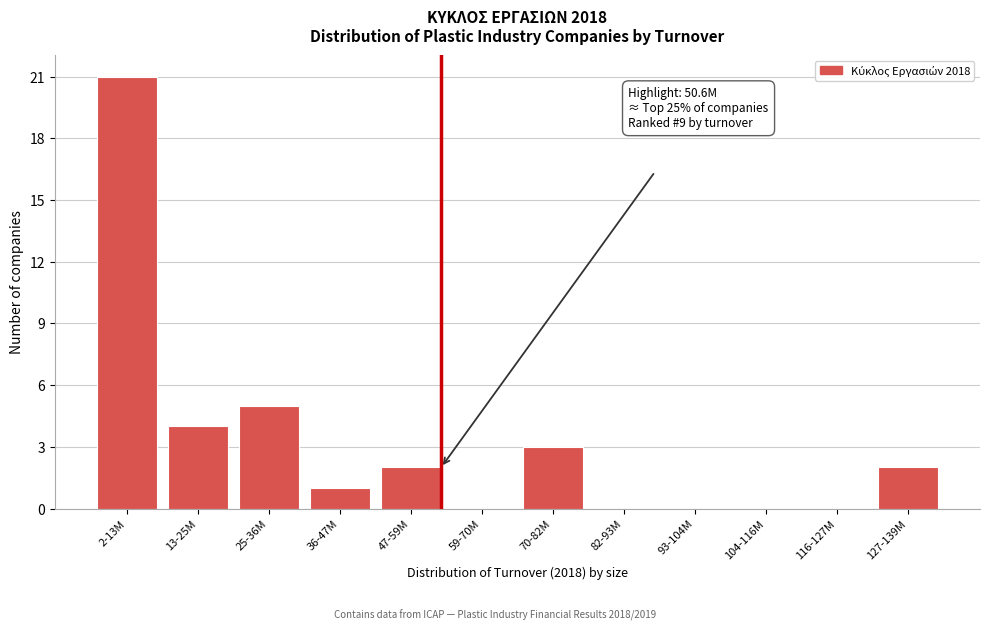

Reading left to right, transcribe all the data shown in this chart.

2-13M=21	13-25M=4	25-36M=5	36-47M=1	47-59M=2	59-70M=0	70-82M=3	82-93M=0	93-104M=0	104-116M=0	116-127M=0	127-139M=2